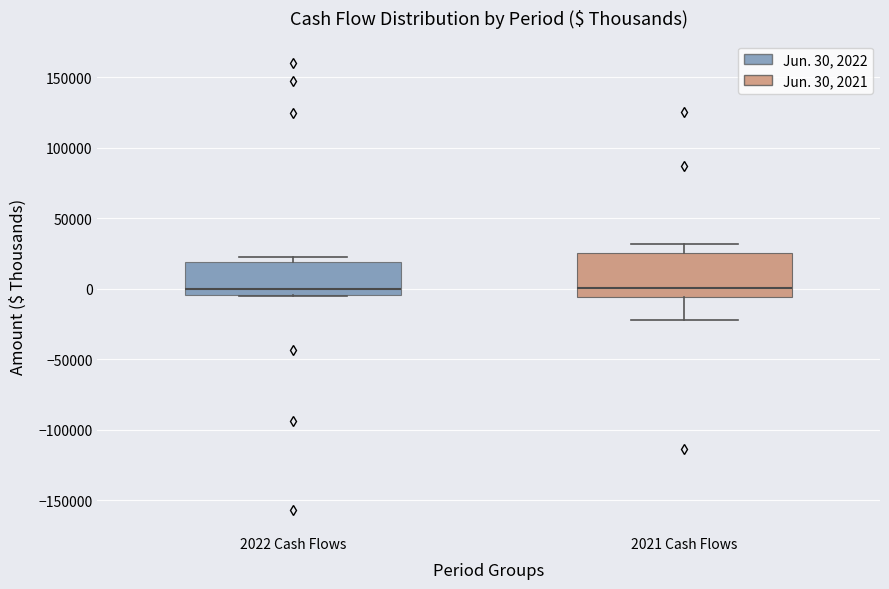

Which box is the tallest, from its lower edge to its upper edge?

2021 Cash Flows